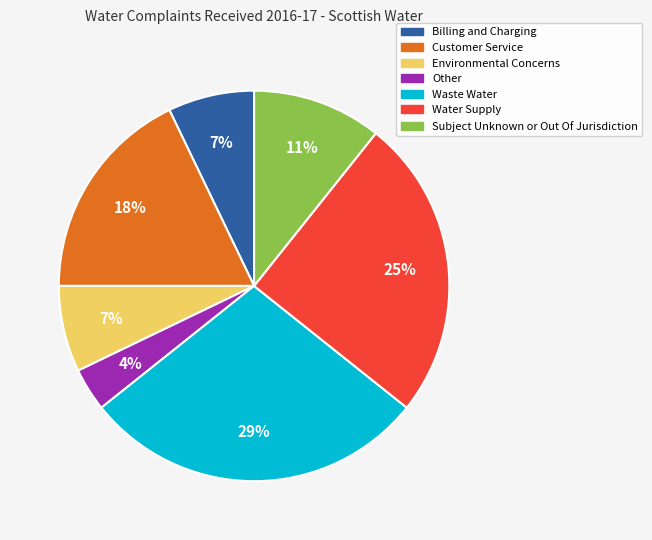

How many slices are in this pie chart?

7